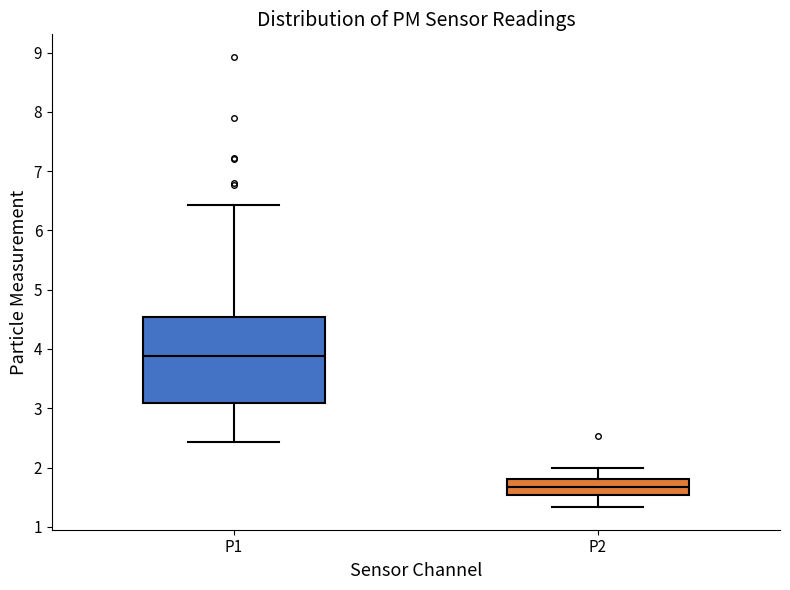

Which box's median line is the lowest?

P2